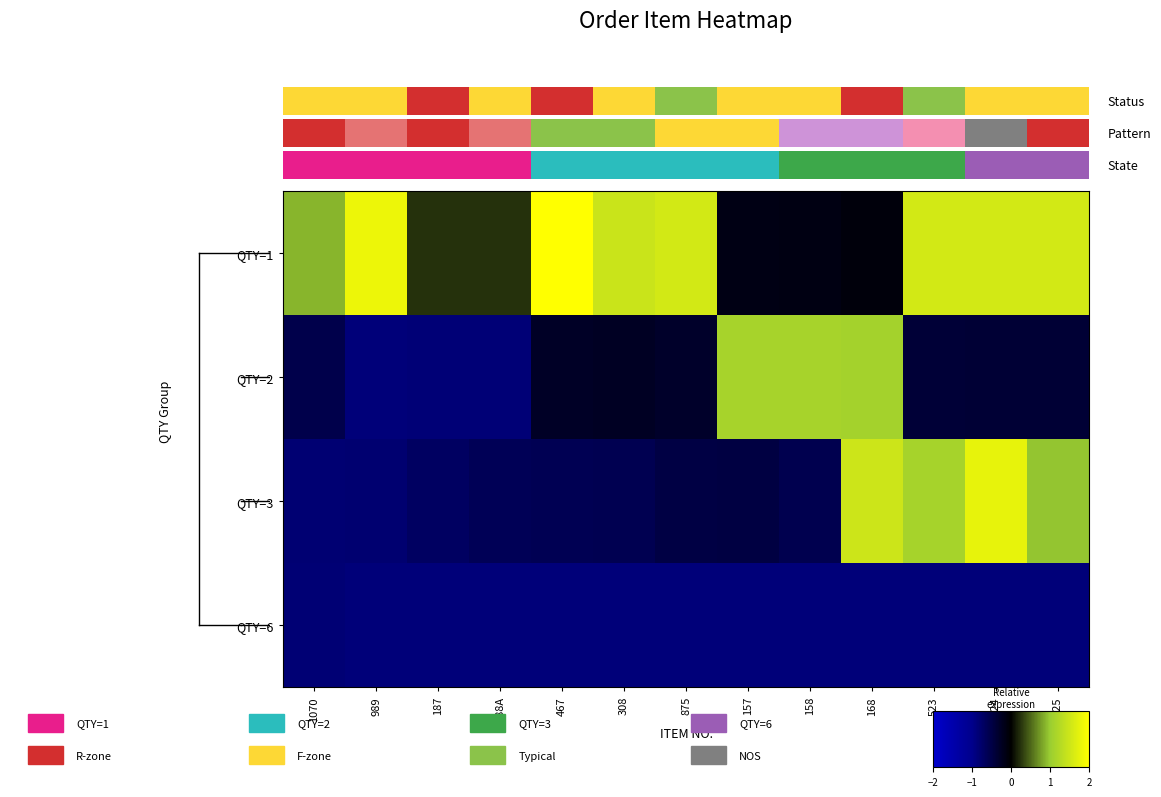

Between 989 and 187, which series saw the biggest shift?

QTY=1